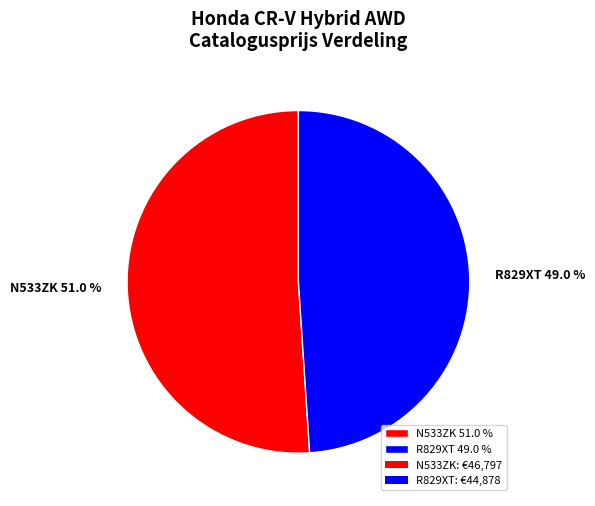

What is the largest slice in the pie chart?

N533ZK